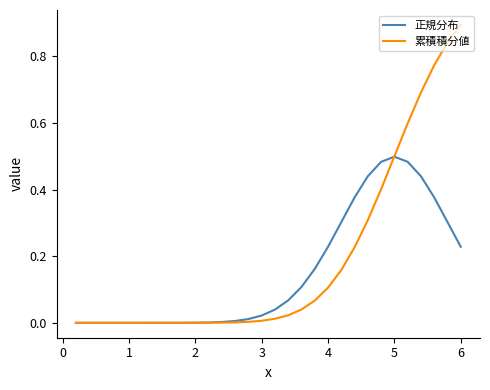

Rank the series by their maximum value, from highest to lowest.

累積積分値, 正規分布